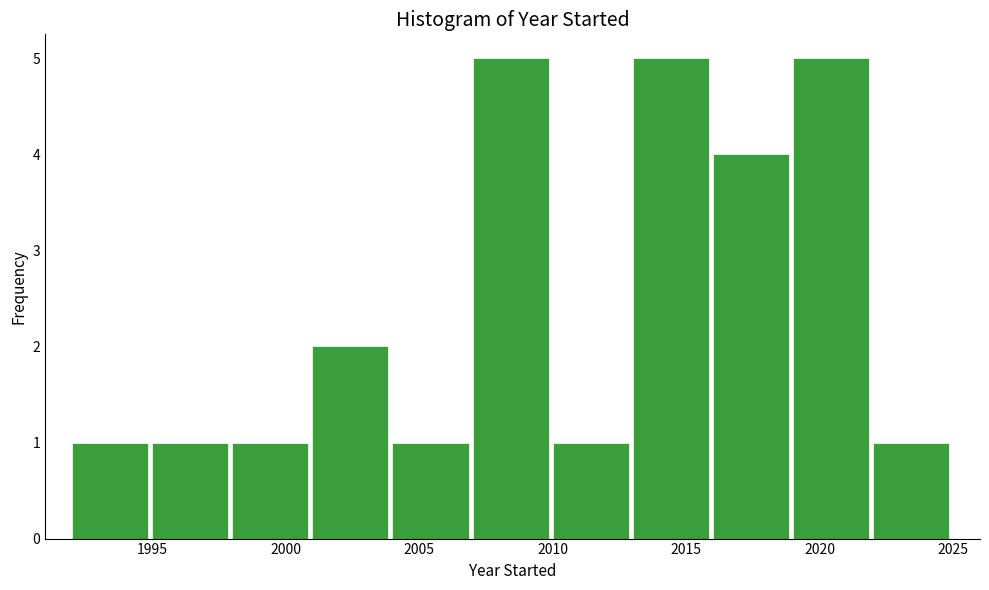

Reading left to right, list every bar in this chart as the range it spans on the x-axis followed by its height. The values are not printed on the chart, so give them approximately, as read against the axis.

1992 to 1995: 1
1995 to 1998: 1
1998 to 2001: 1
2001 to 2004: 2
2004 to 2007: 1
2007 to 2010: 5
2010 to 2013: 1
2013 to 2016: 5
2016 to 2019: 4
2019 to 2022: 5
2022 to 2025: 1